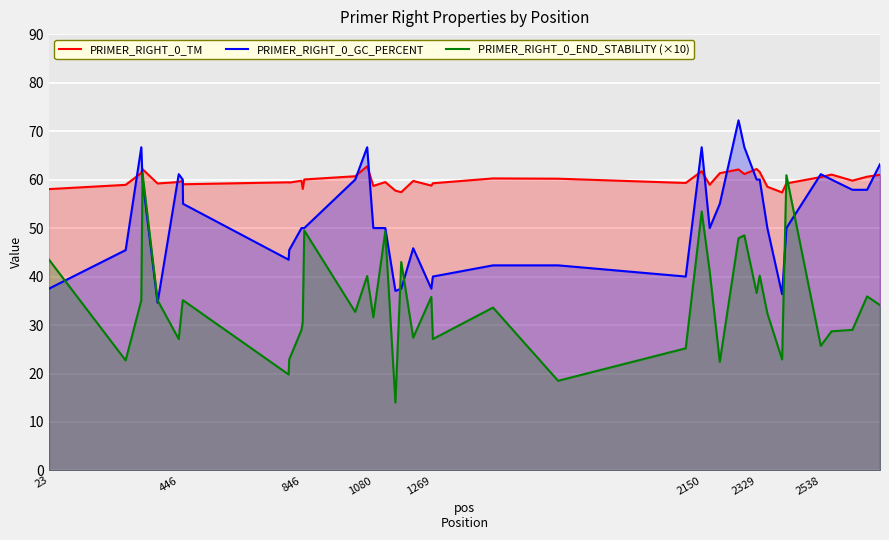

Is it true that PRIMER_RIGHT_0_TM equals 81.6 at 1080?

False